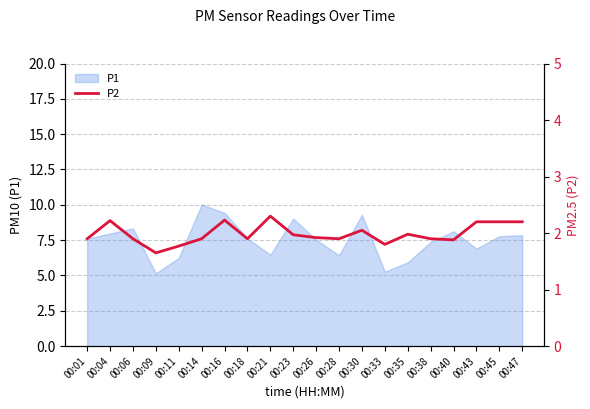

Approximately how many times larger is the value at 00:09 compared to 00:33?

0.9